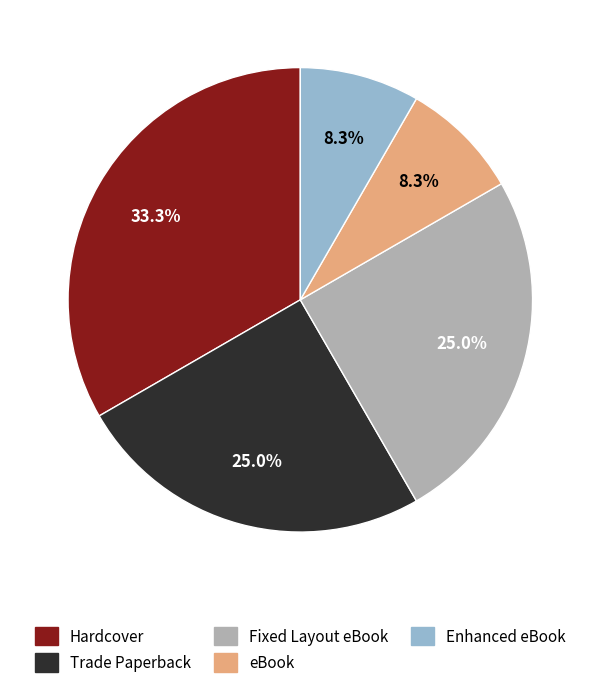

Is there any slice that represents more than half of the pie?

No